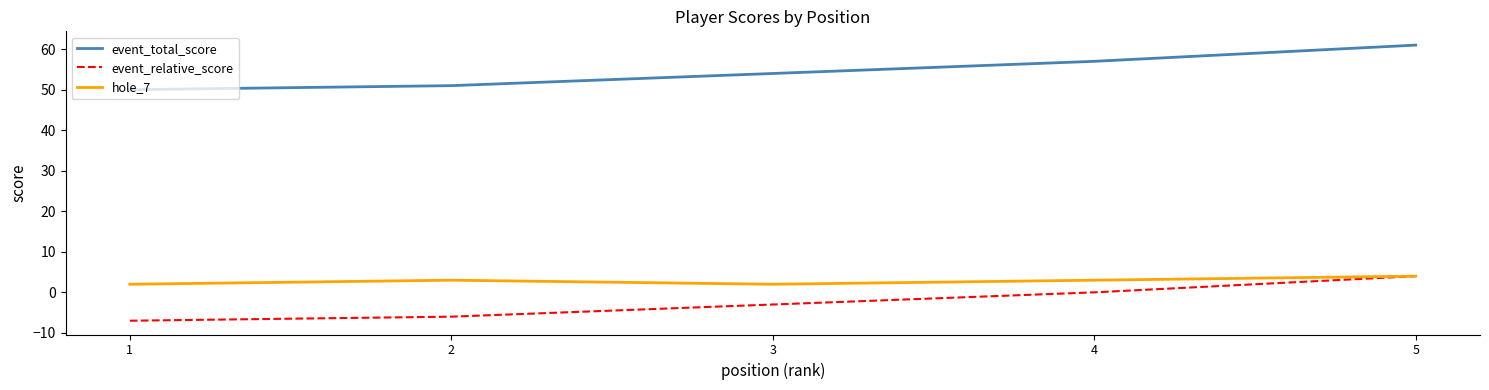

Is it true that hole_7 equals 3 at 4?

True